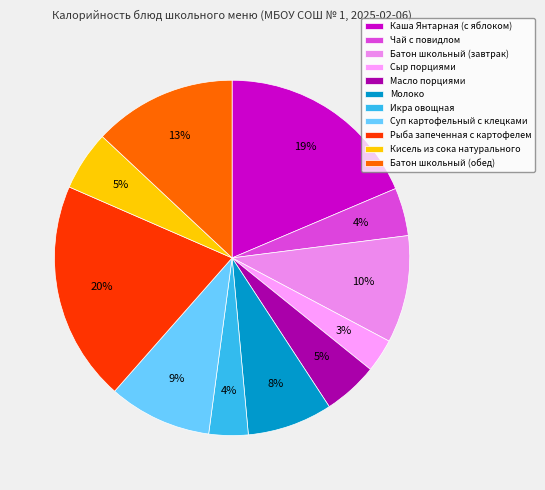

To the nearest percent, what percentage of the pie is Батон школьный (завтрак)?

10%